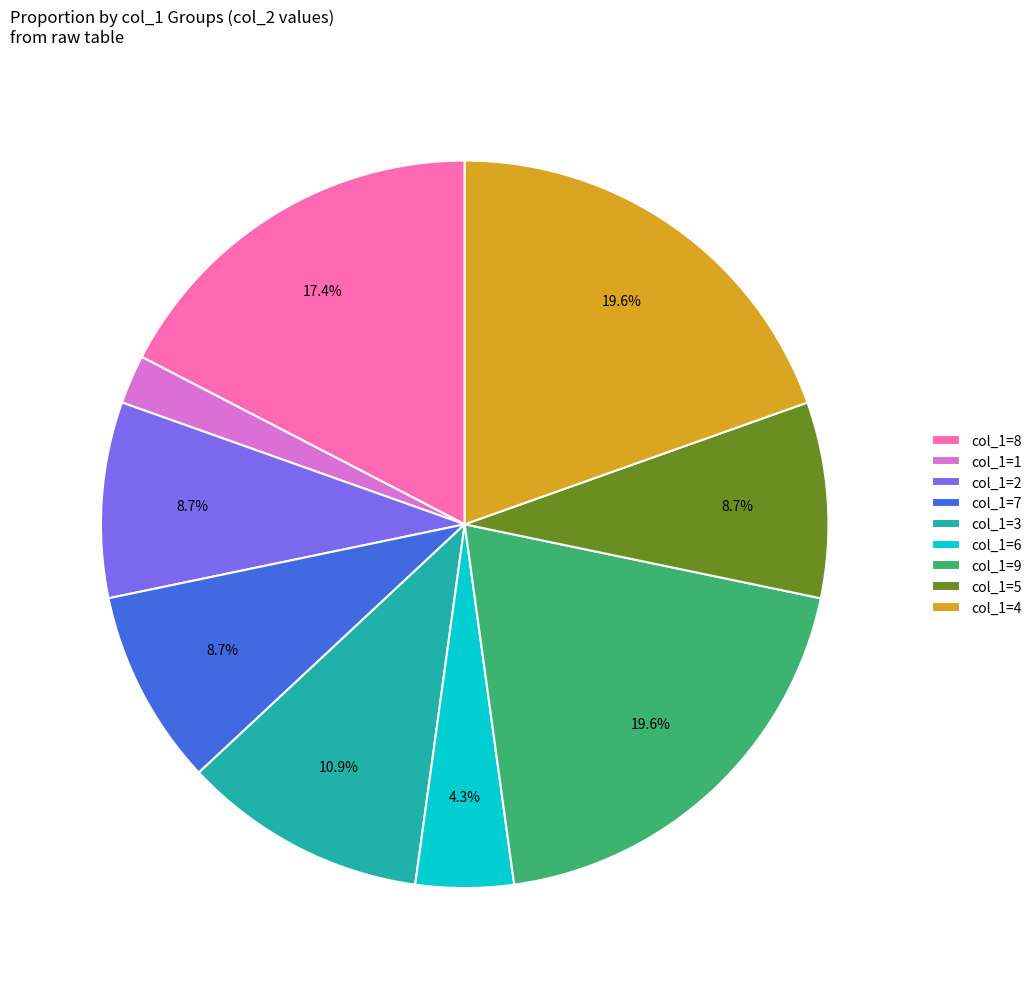

Which slice is the smallest?

col_1=1